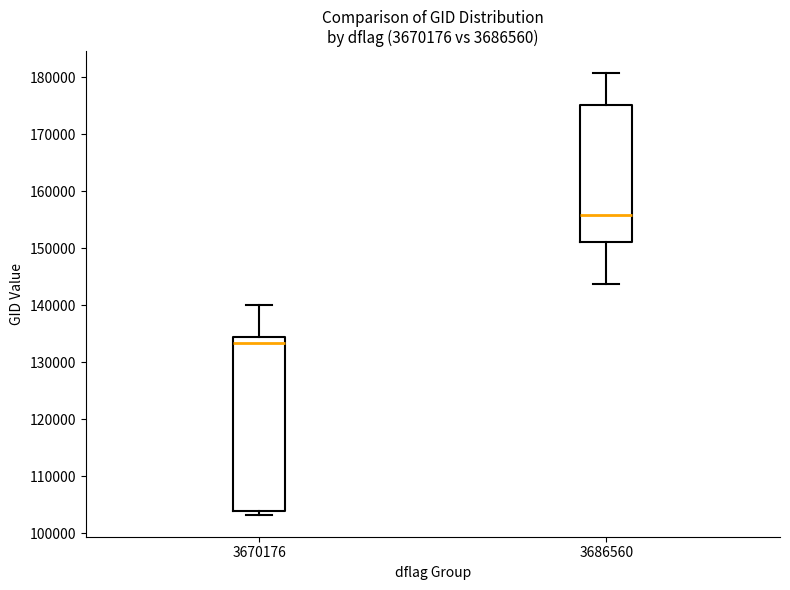

Reading left to right, read every box against the y-axis: the position of its median line, the range the box covers, and the ends of its whiskers. The values are not printed on the chart, so give them approximately, as read against the axis.

3670176: median 133000, box 104000 to 134000, whiskers 103000 to 140000
3686560: median 156000, box 151000 to 175000, whiskers 144000 to 181000